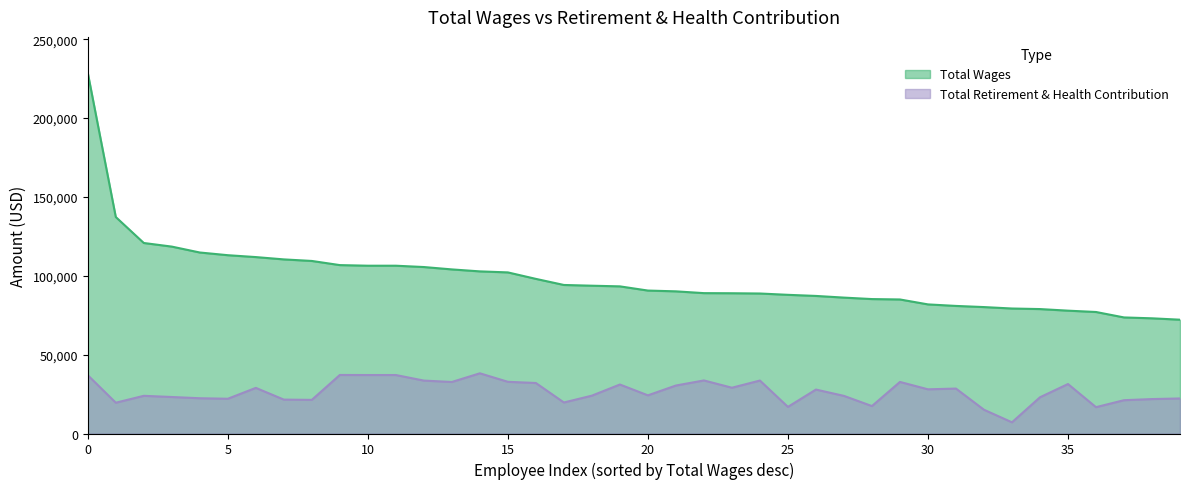

What is the average value of the Total Retirement & Health Contribution series?

26479